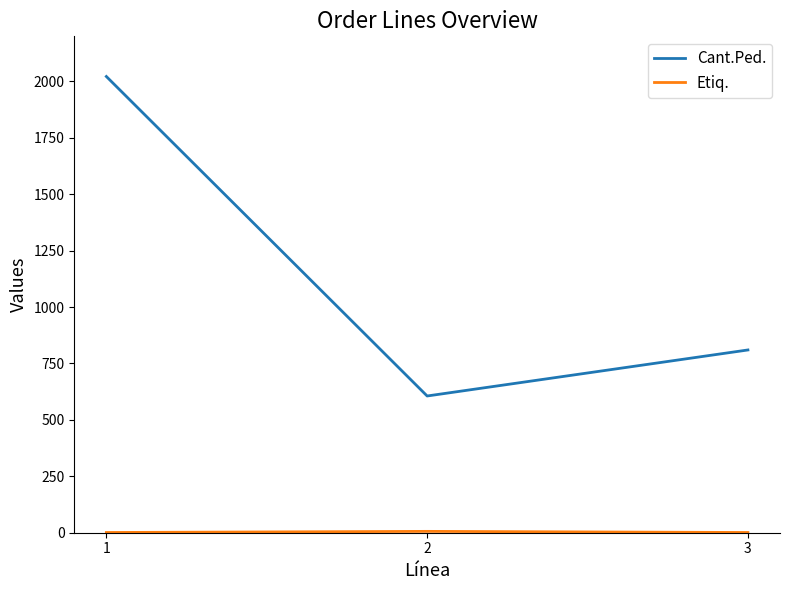

What is the difference between the maximum and minimum values in the Cant.Ped. series?

1416